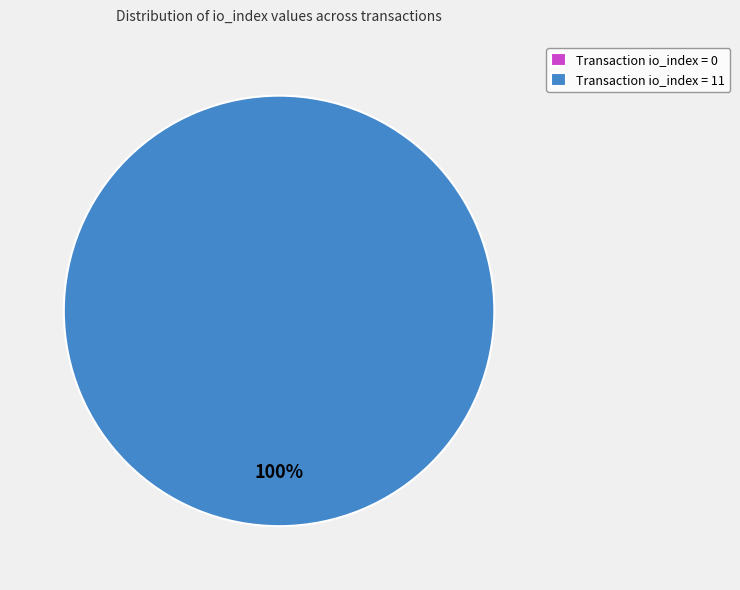

How many slices are in this pie chart?

2